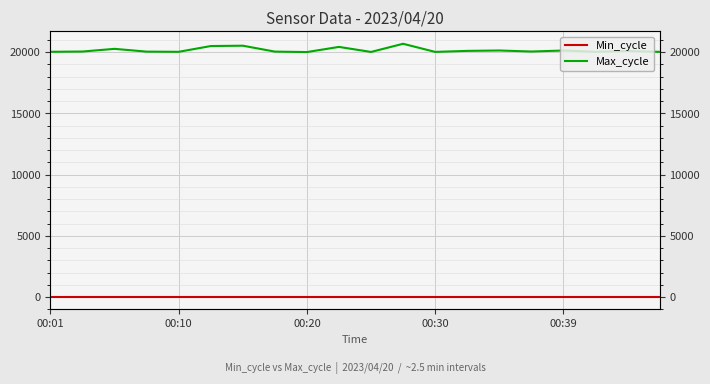

Is it true that Min_cycle equals 28 at 00:30?

True